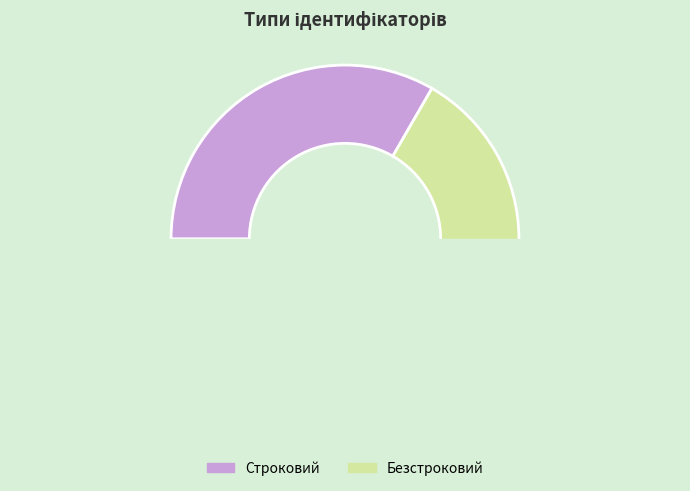

How many slices are in this pie chart?

2